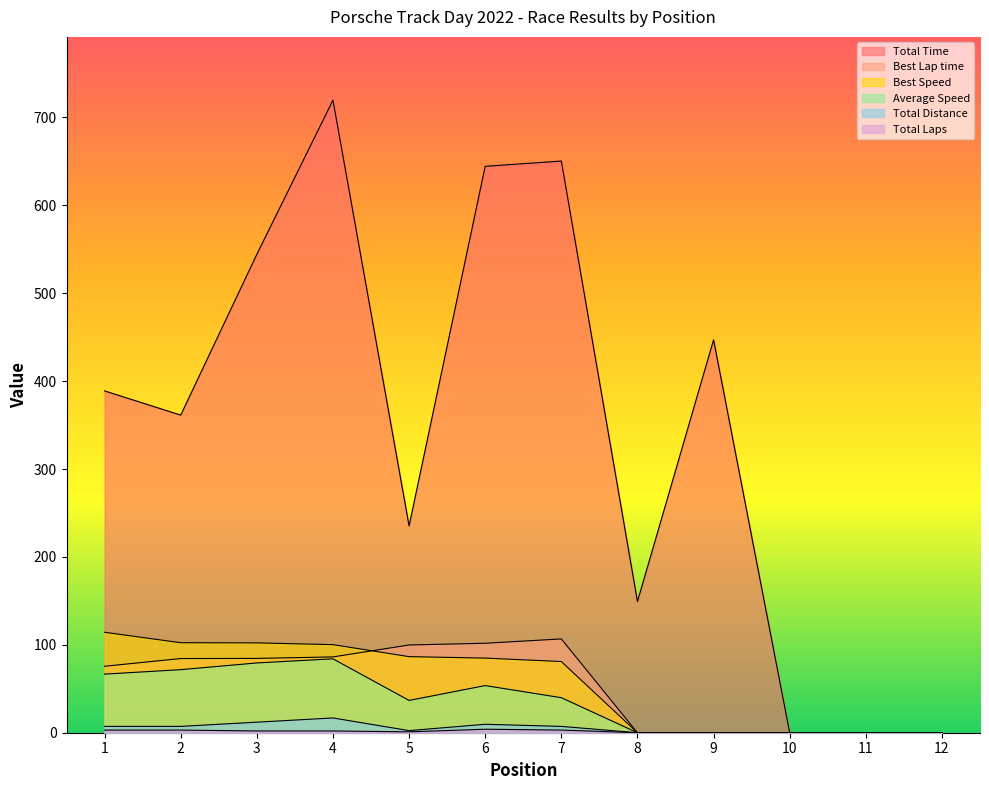

Reading left to right, transcribe all the data shown in this chart.

Total Time: 1=388.9	2=361.3	3=544.2	4=719.6	5=235.3	6=644.3	7=650.4	8=149.2	9=447.0	10=0.0	11=0.0	12=0.0
Best Lap time: 1=75.6	2=84.4	3=84.5	4=86.2	5=99.8	6=101.8	7=106.7	8=0.0	9=0.0	10=0.0	11=0.0	12=0.0
Best Speed: 1=114.3	2=102.4	3=102.2	4=100.2	5=86.6	6=84.9	7=81.0	8=0.0	9=0.0	10=0.0	11=0.0	12=0.0
Average Speed: 1=66.7	2=71.7	3=79.4	4=84.0	5=36.7	6=53.6	7=39.9	8=0.0	9=0.0	10=0.0	11=0.0	12=0.0
Total Distance: 1=7.2	2=7.2	3=12.0	4=16.8	5=2.4	6=9.6	7=7.2	8=0.0	9=0.0	10=0.0	11=0.0	12=0.0
Total Laps: 1=3.0	2=3.0	3=2.0	4=2.0	5=1.0	6=4.0	7=3.0	8=0.0	9=0.0	10=0.0	11=0.0	12=0.0